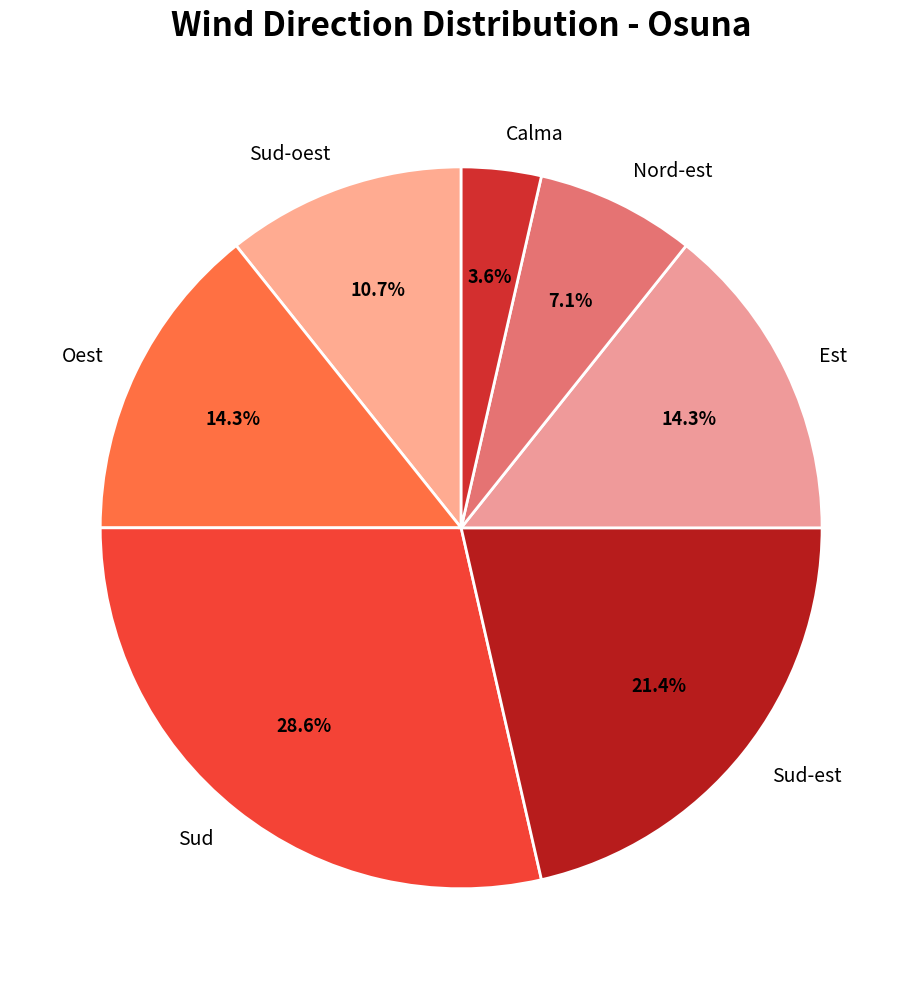

What is the largest slice in the pie chart?

Sud